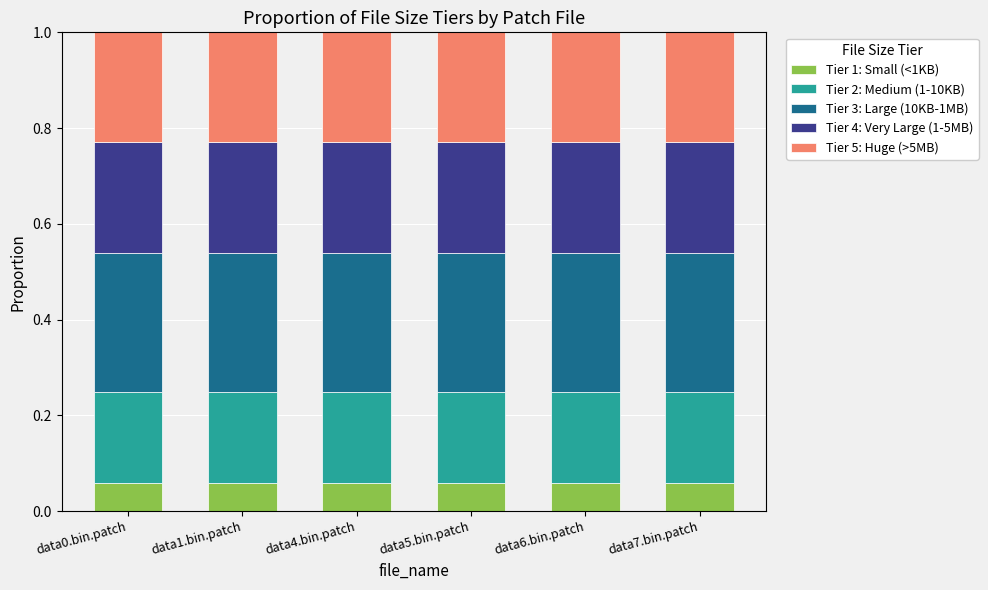

What is the total value across all series at data4.bin.patch?

1.0